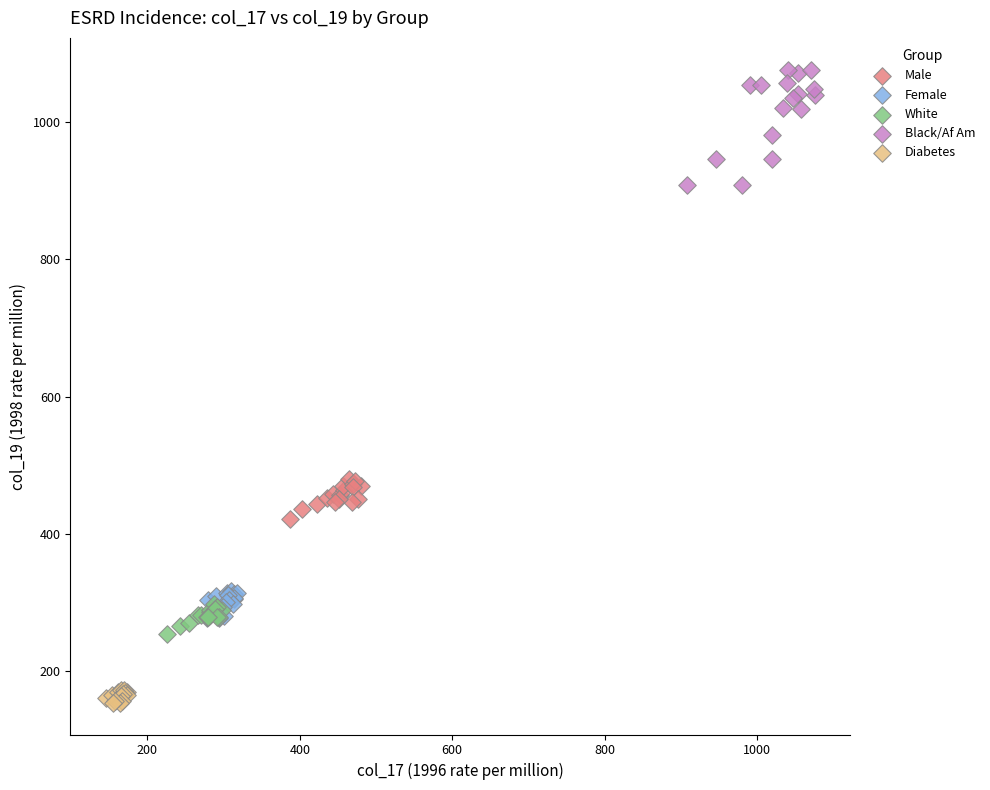

What are all the series names shown in the legend?

Male, Female, White, Black/Af Am, Diabetes